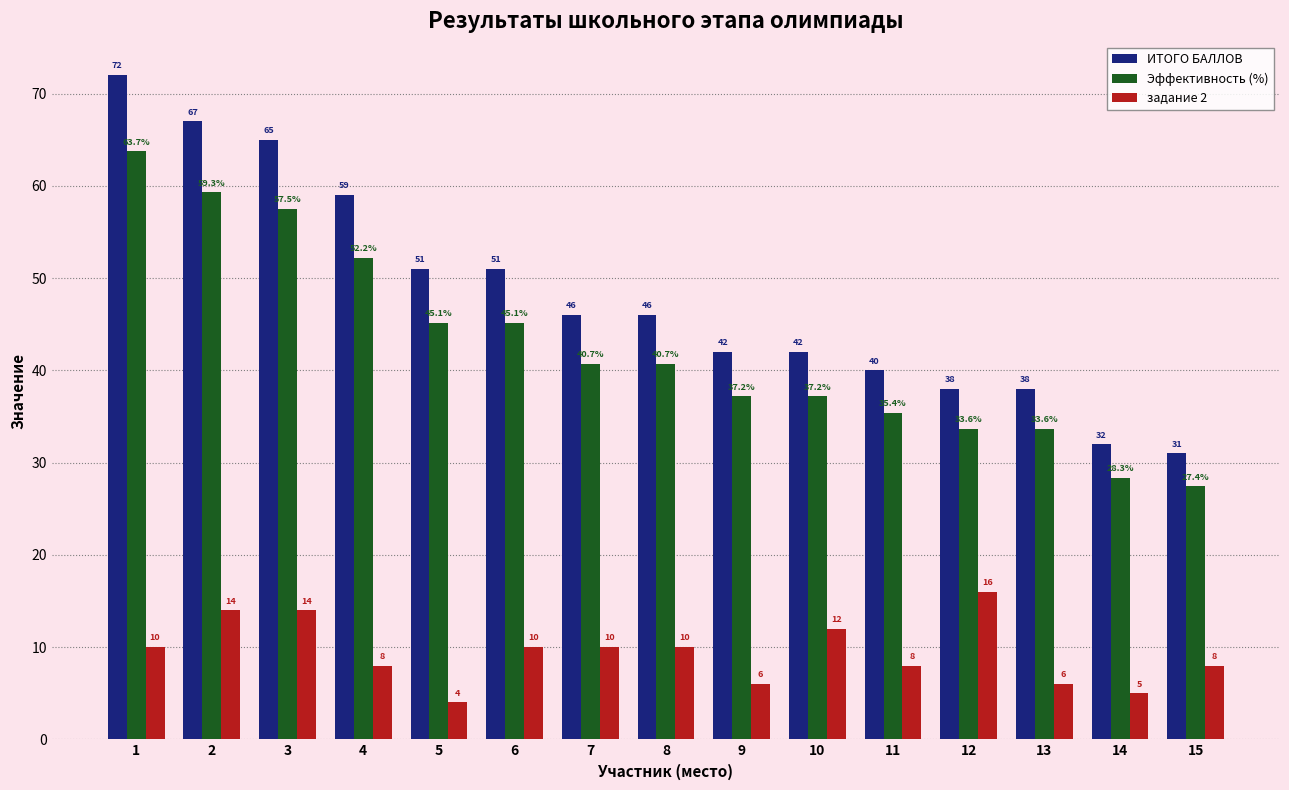

At 13, list the series in order from smallest to largest.

задание 2, Эффективность (%), ИТОГО БАЛЛОВ